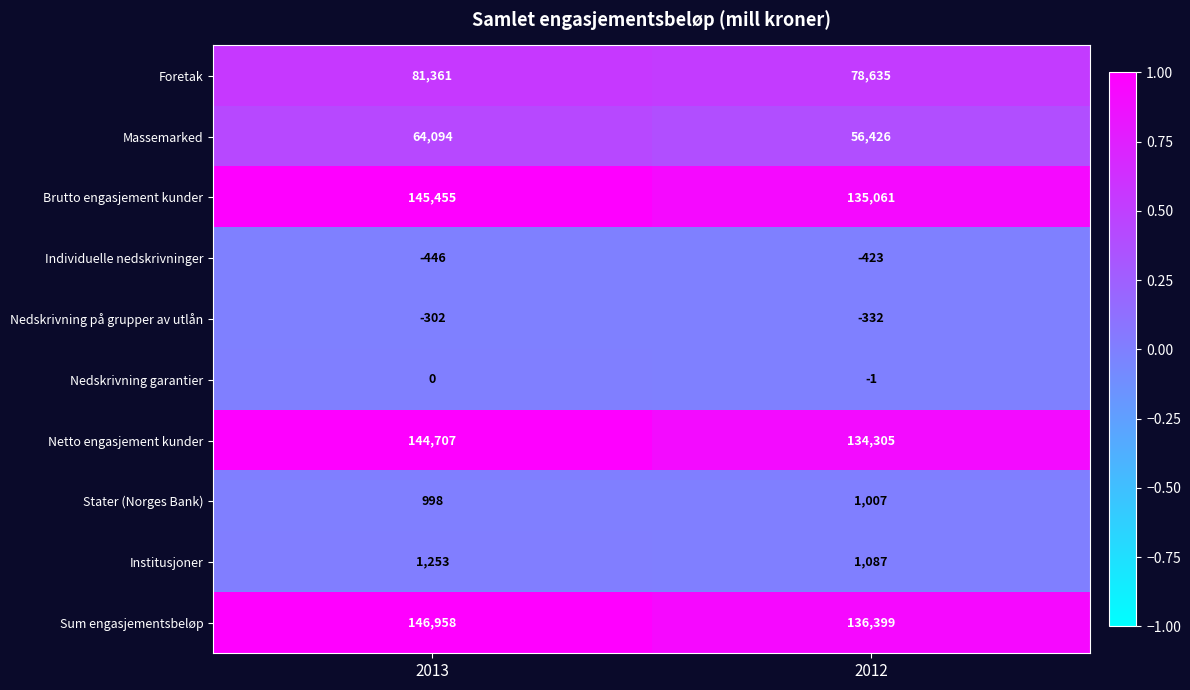

Is it true that Nedskrivning garantier equals -1 at 2012?

True